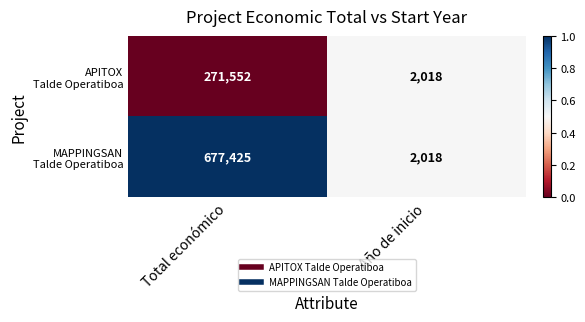

What is the spread (max minus min) of values at Total económico?

405873